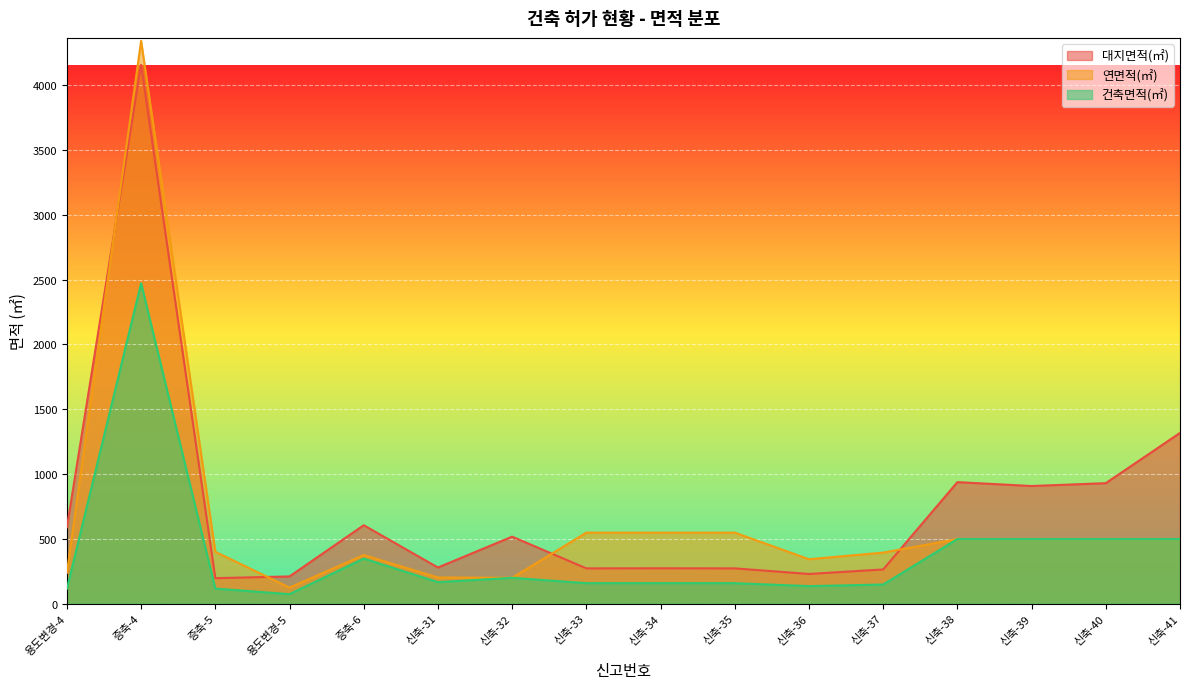

The value of 건축면적(㎡) at 신축-41 is 693.8. True or false?

False